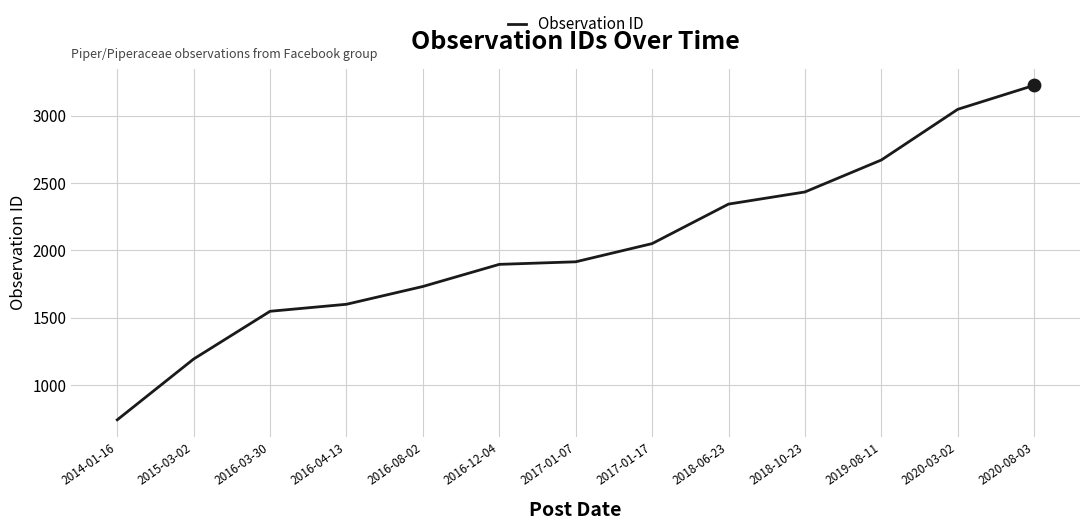

What is the change in value from 2016-03-30 to 2016-04-13?

+52